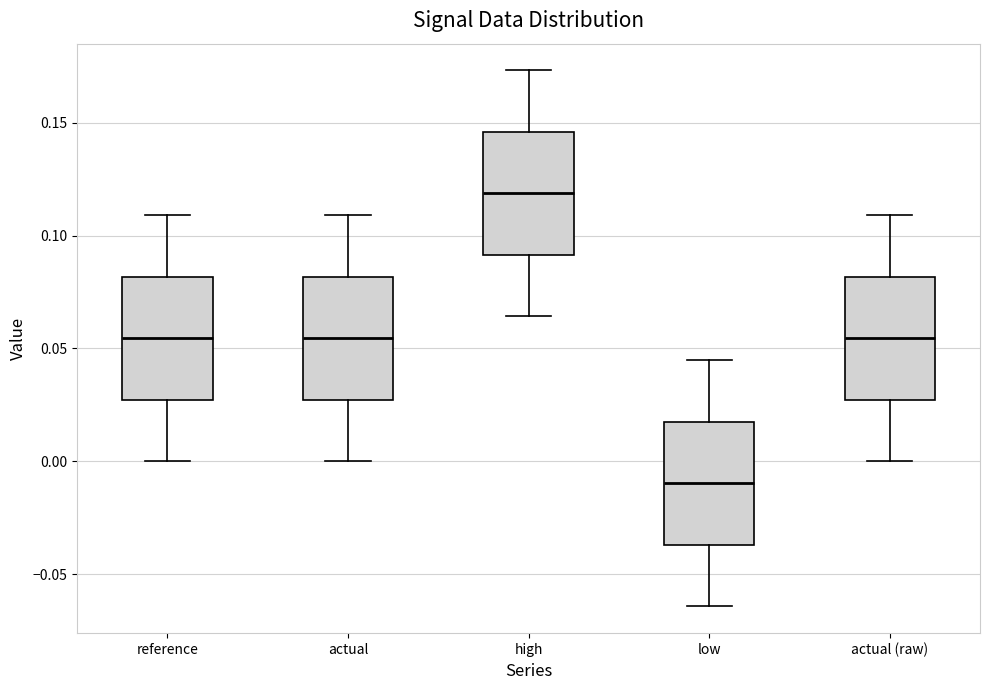

Where does the lower whisker of the box for reference end on the y-axis? The values are not printed on the chart, so give them approximately, as read against the axis.

0.000